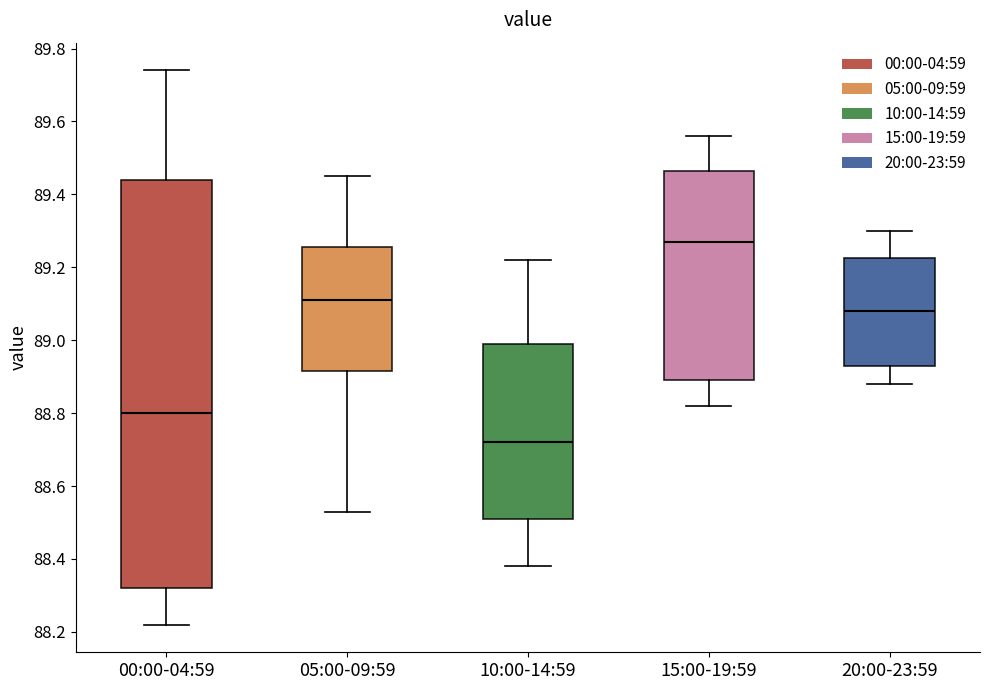

Which box is the tallest, from its lower edge to its upper edge?

00:00-04:59